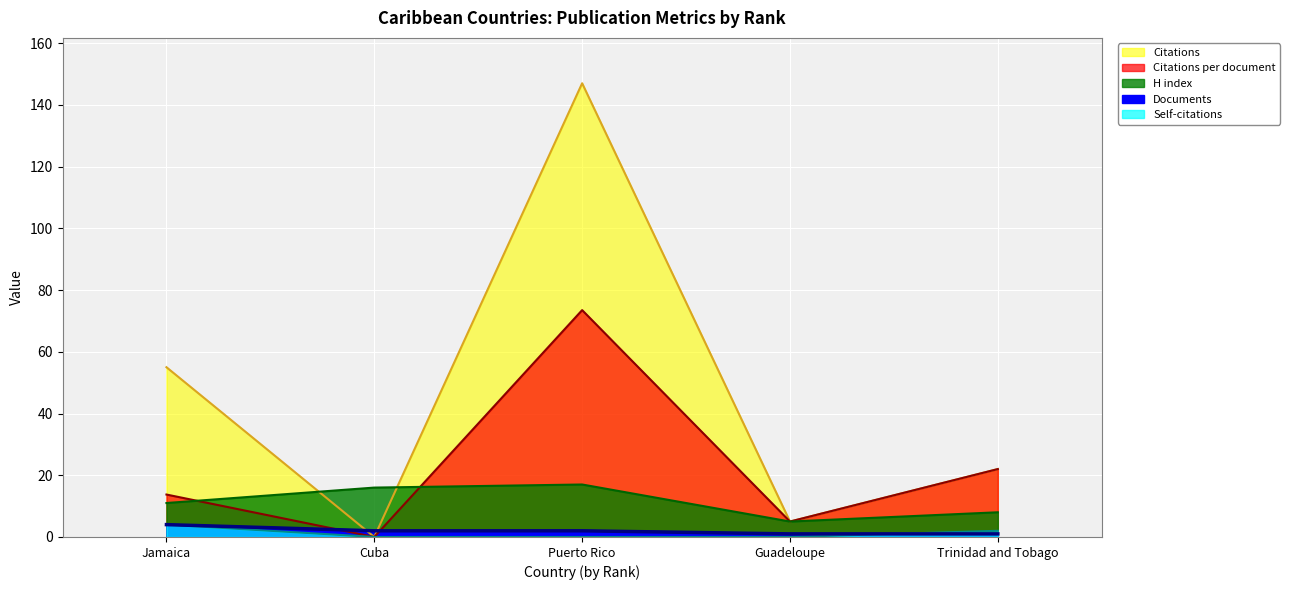

Between Jamaica and Puerto Rico, which is larger?

Puerto Rico